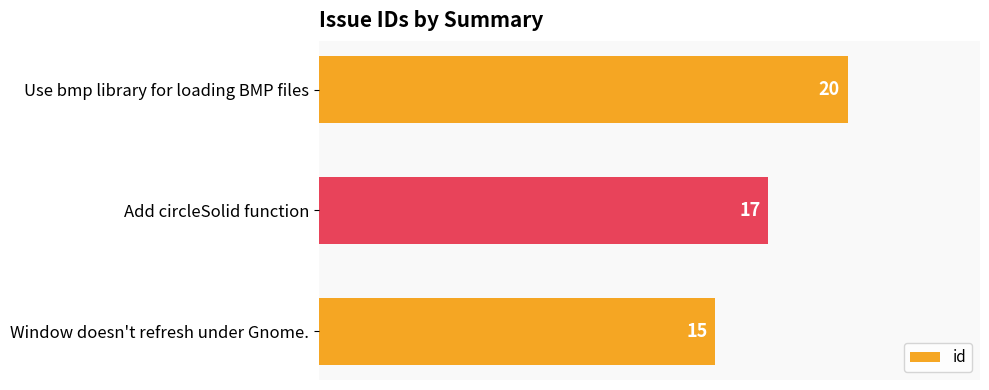

Where is the data nearest to the value 17?

Add circleSolid function